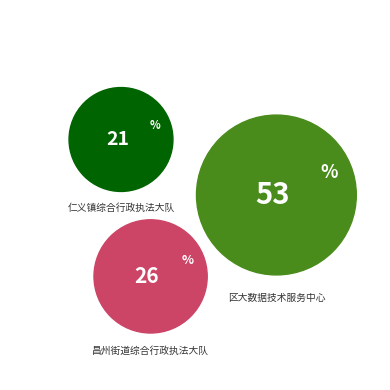

To the nearest percent, what is the difference between the 仁义镇综合行政执法大队 and 区大数据技术服务中心 slice percentages?

32%